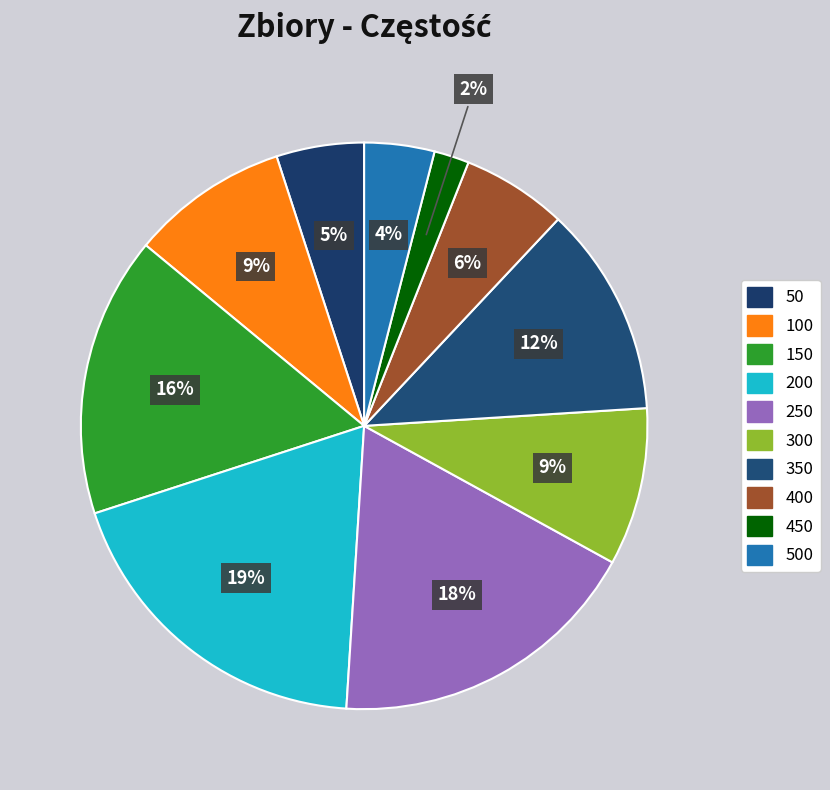

Count the number of slices in the pie.

10